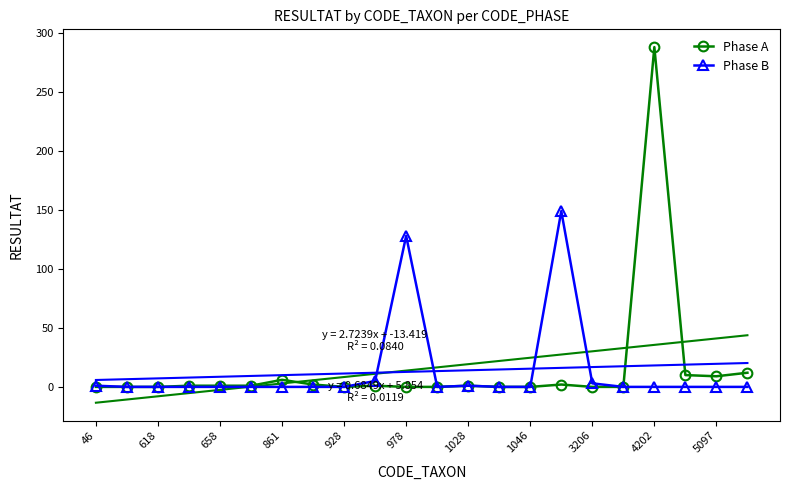

True or false: Phase B and Phase A intersect in this chart.

False